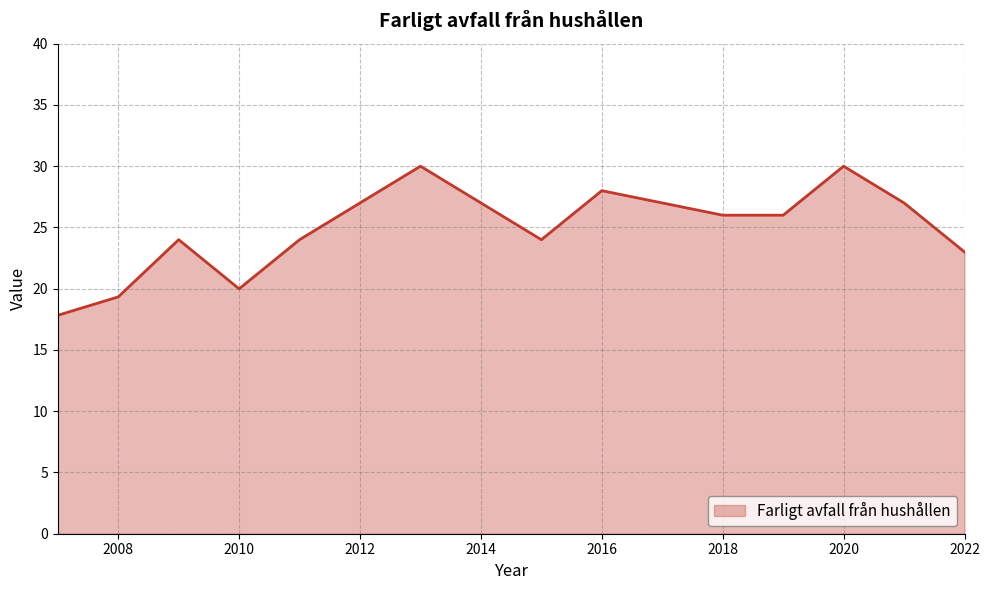

What is the difference between the maximum and minimum values?

12.2